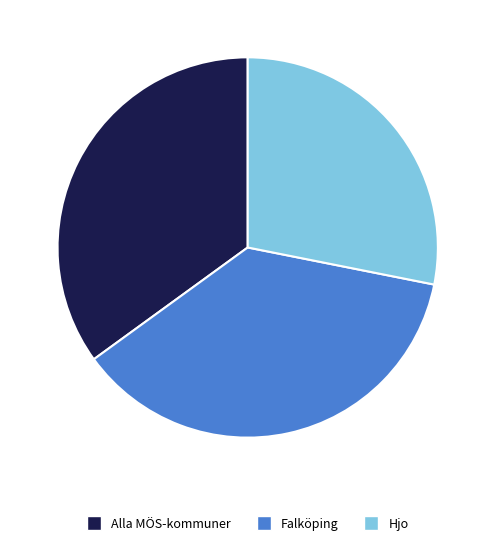

Is the sum of Alla MÖS-kommuner and Falköping greater than half?

Yes